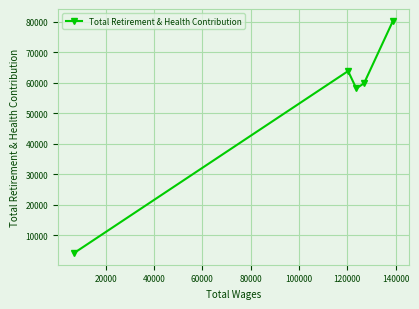

How many points are higher than both their immediate neighbors (excluding endpoints)?

1